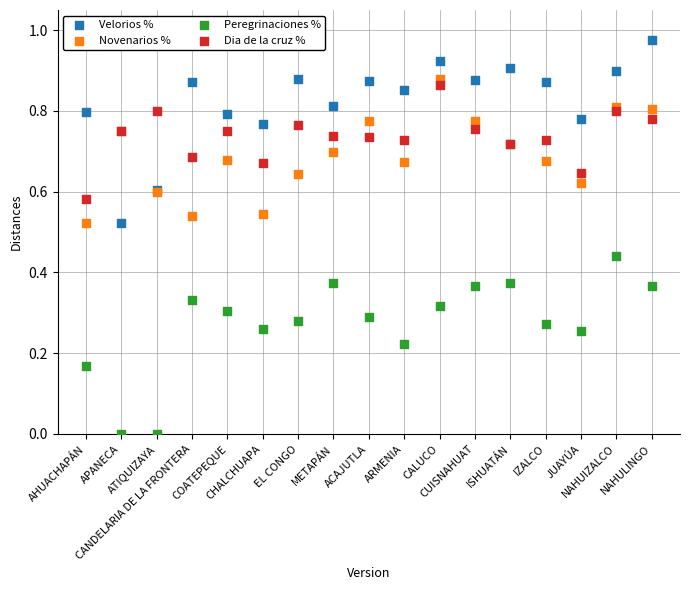

Which series contains the highest Y value?

Velorios %